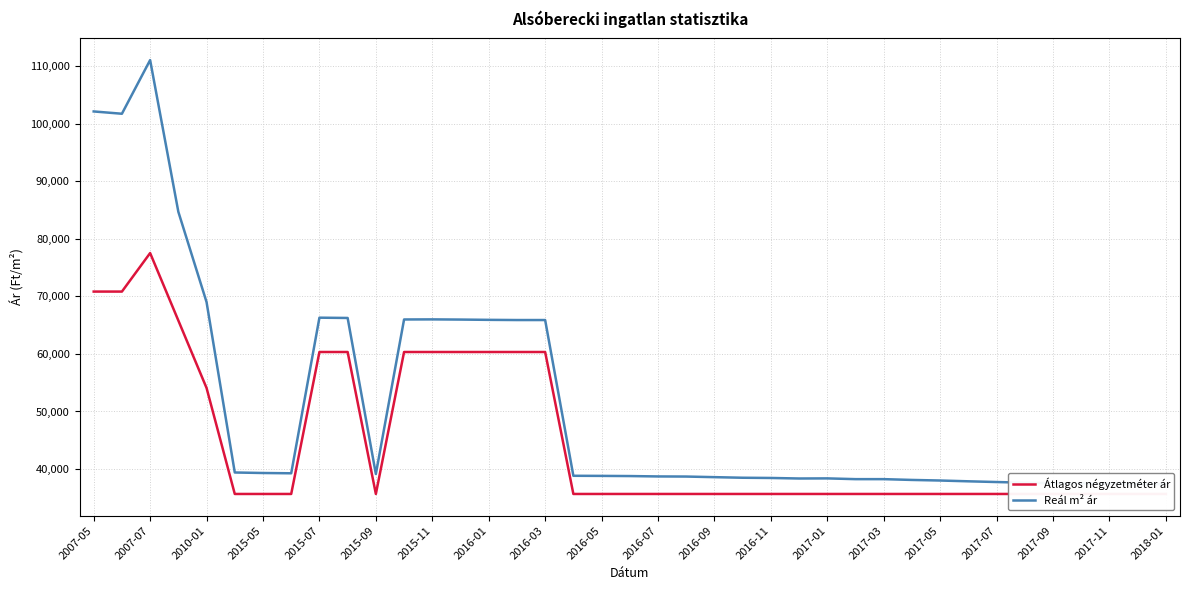

True or false: Átlagos négyzetméter ár has more than 1 points higher than both neighbors.

False